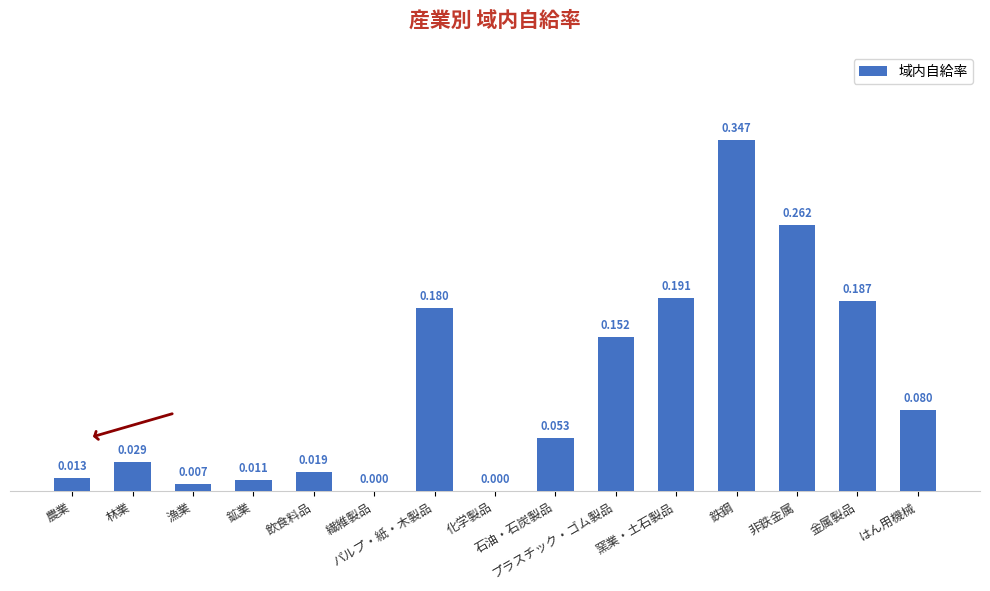

How many positive values are there?

13